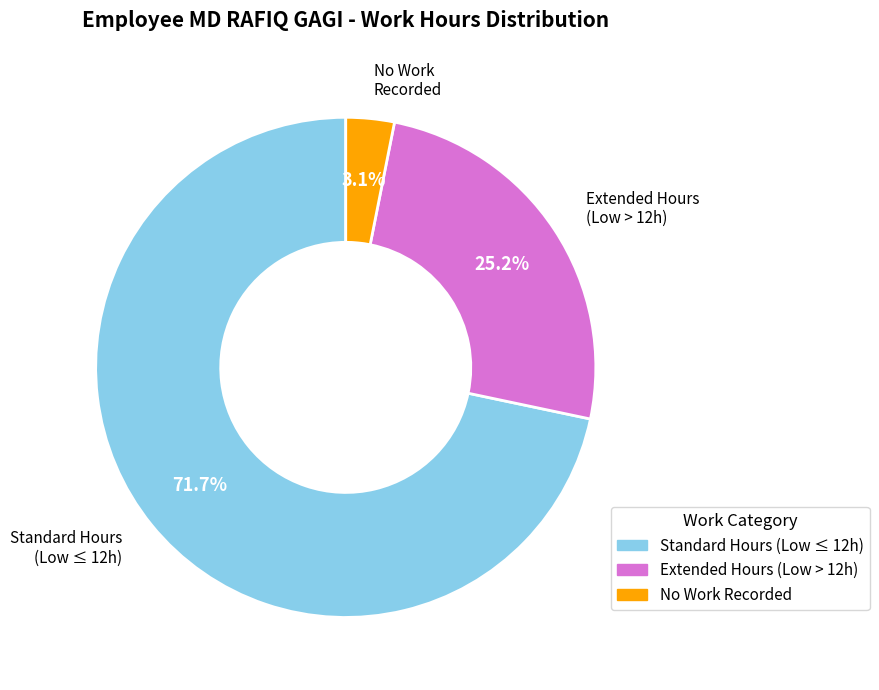

What is the ratio of the value at Standard Hours (Low ≤ 12h) to the value at Extended Hours (Low > 12h)?

2.8